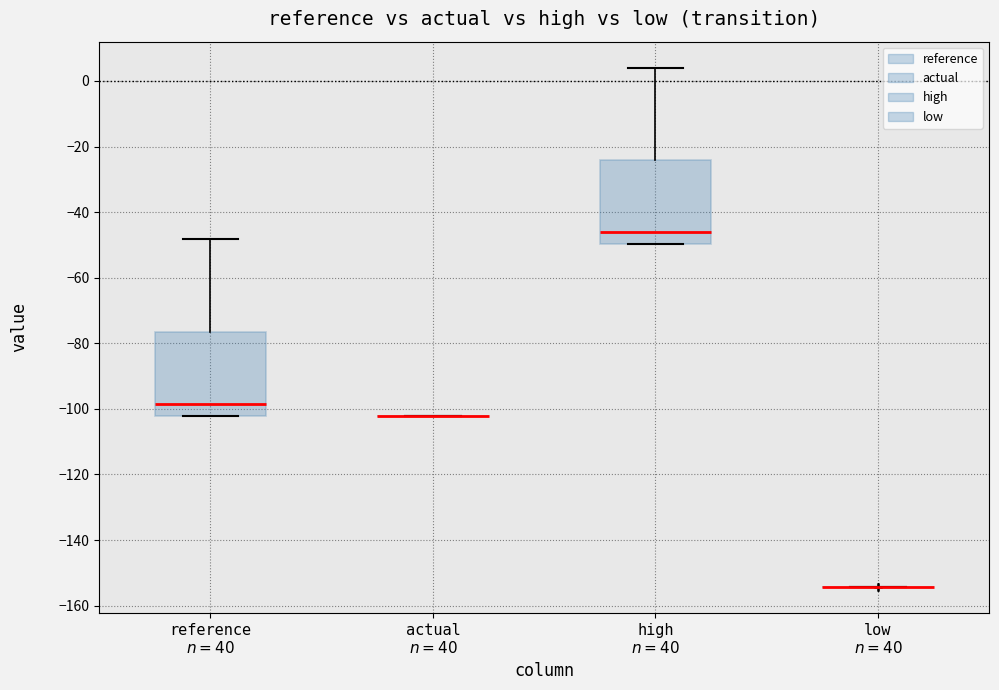

Where is the upper edge of the box for reference $n=40$ on the y-axis? The values are not printed on the chart, so give them approximately, as read against the axis.

-76